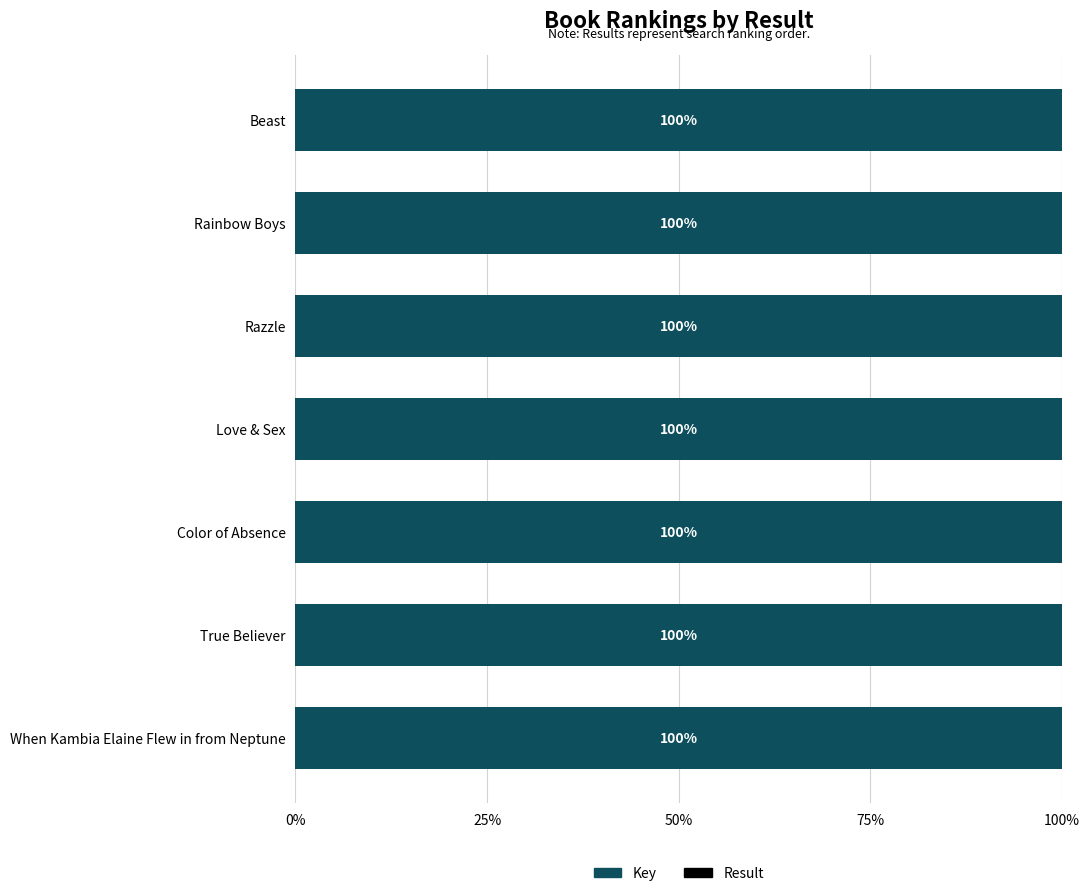

The value of Key at Rainbow Boys is 167.5. True or false?

False